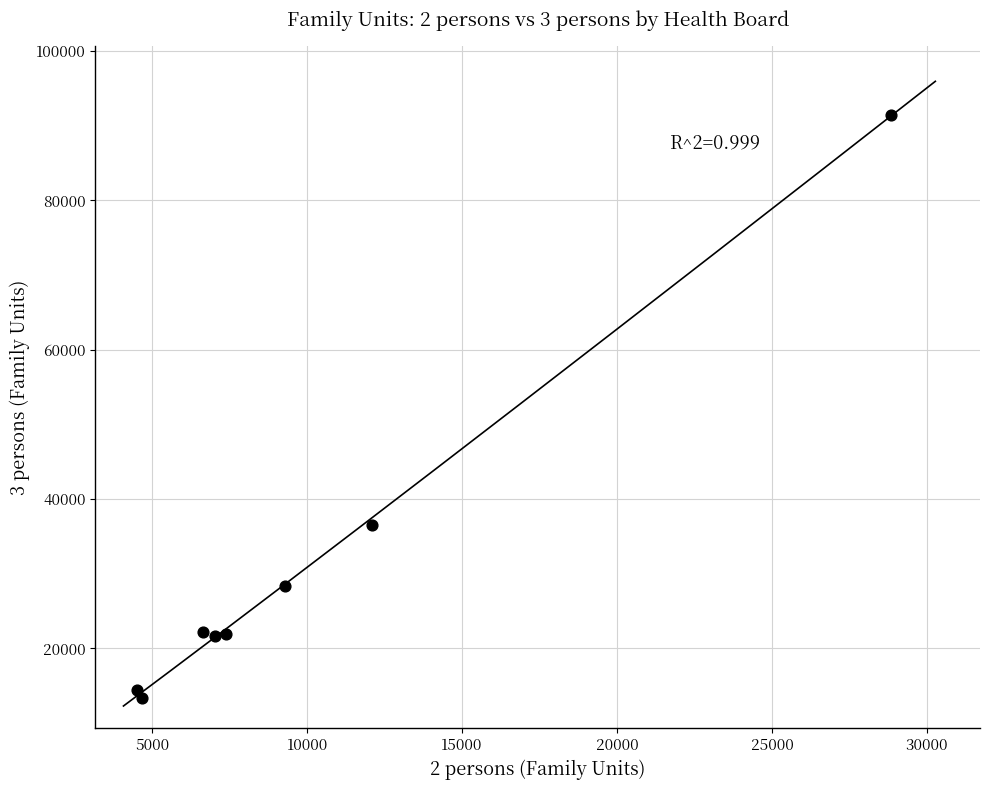

What Y value in the scatter plot is closest to 52423?

36603